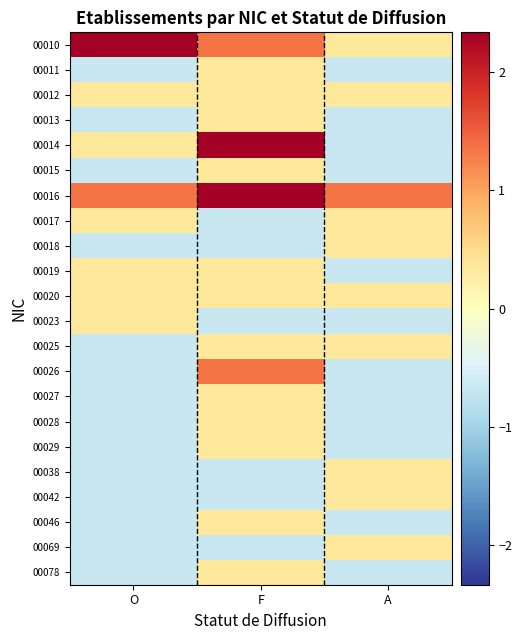

What is the maximum value shown in the chart?

2.3